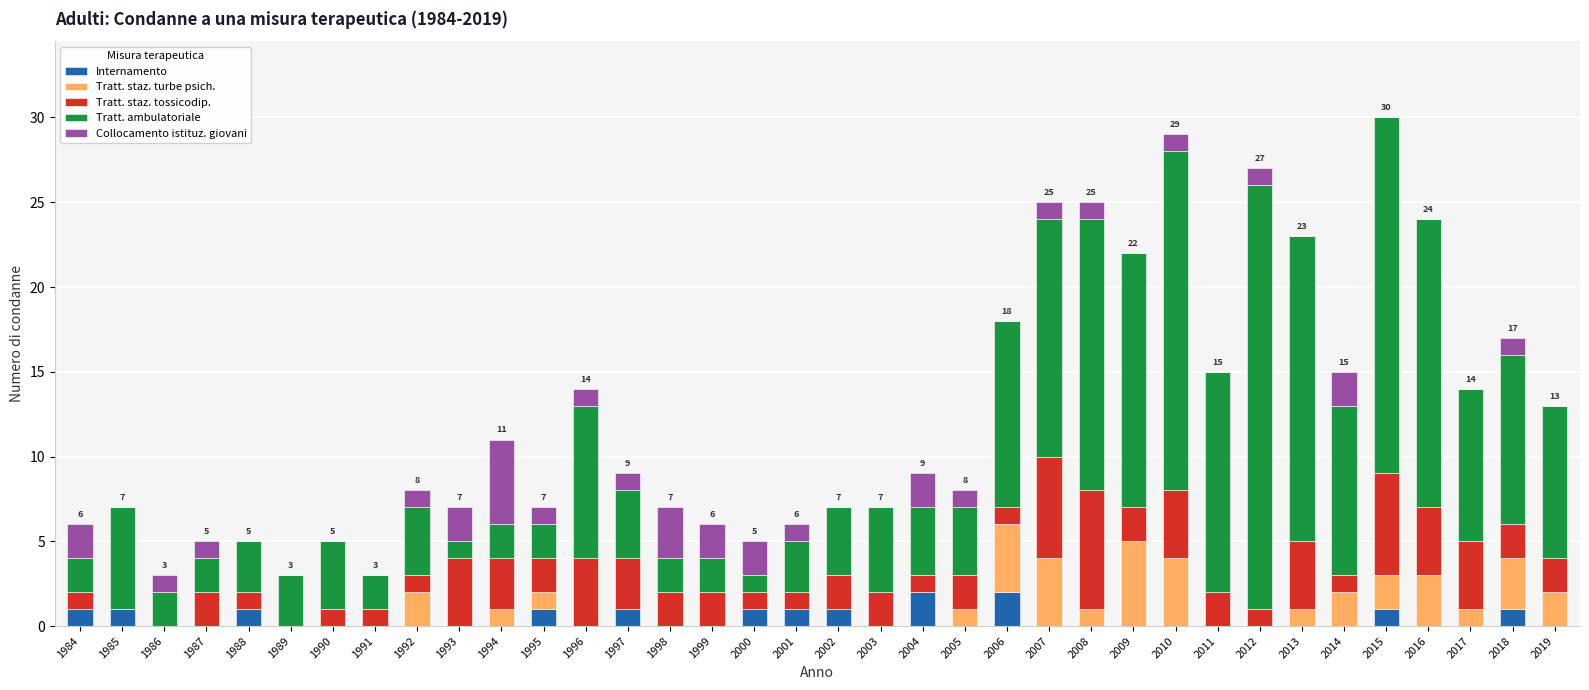

Is it true that Internamento equals 0 at 2008?

True